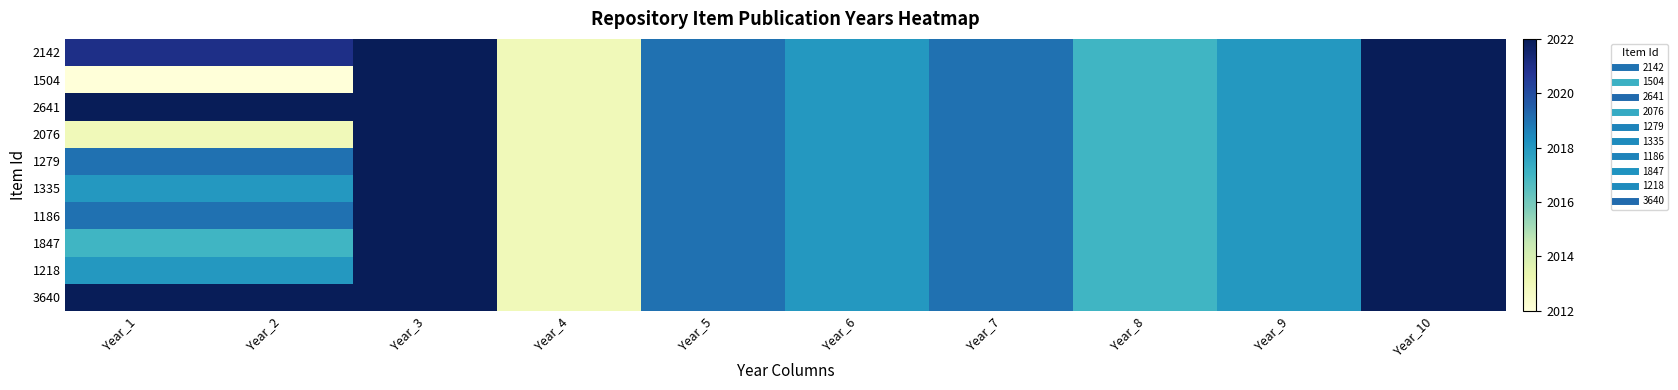

List the series in order of their peak value, highest first.

2142, 1504, 2641, 2076, 1279, 1335, 1186, 1847, 1218, 3640